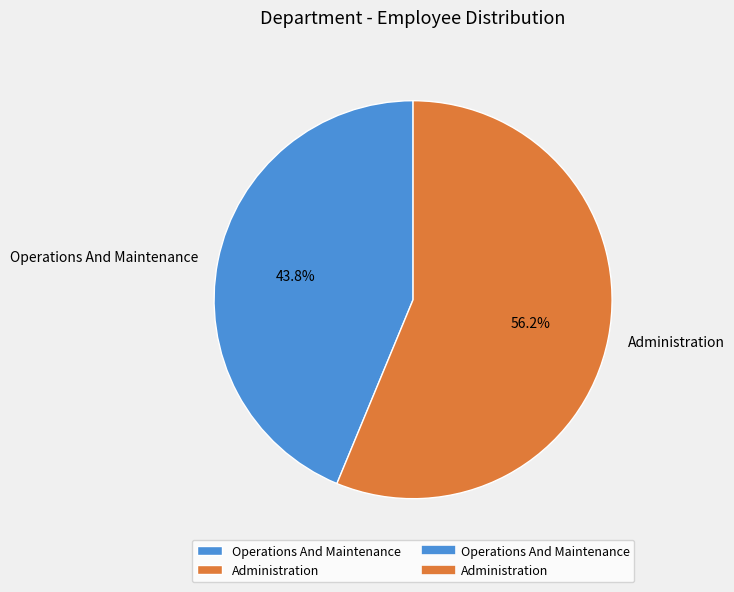

What is the total percentage of Administration and Operations And Maintenance?

100.0%